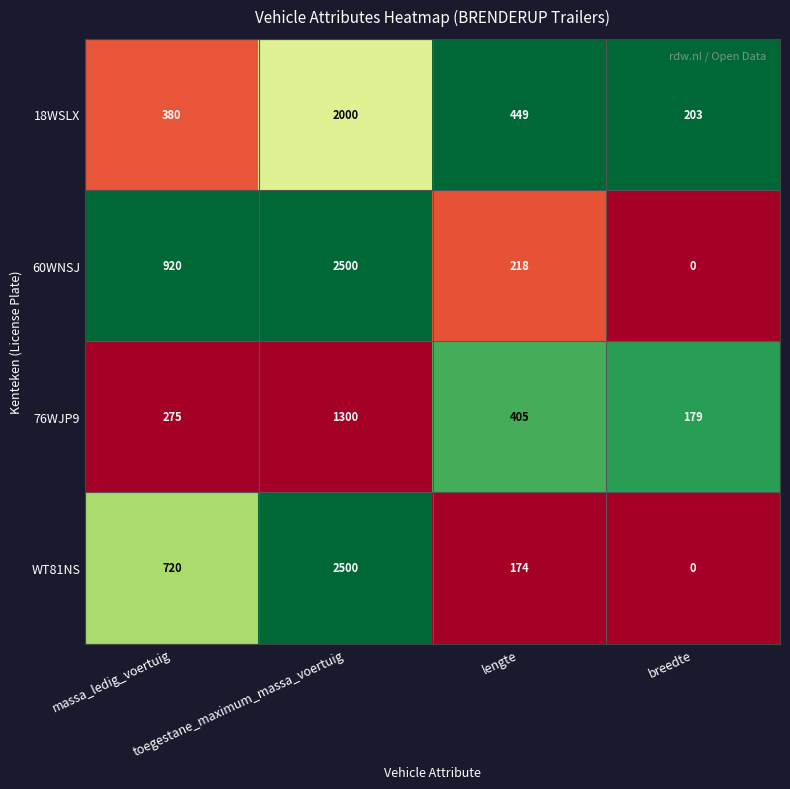

What is the difference between the maximum and minimum values in the 76WJP9 series?

1121